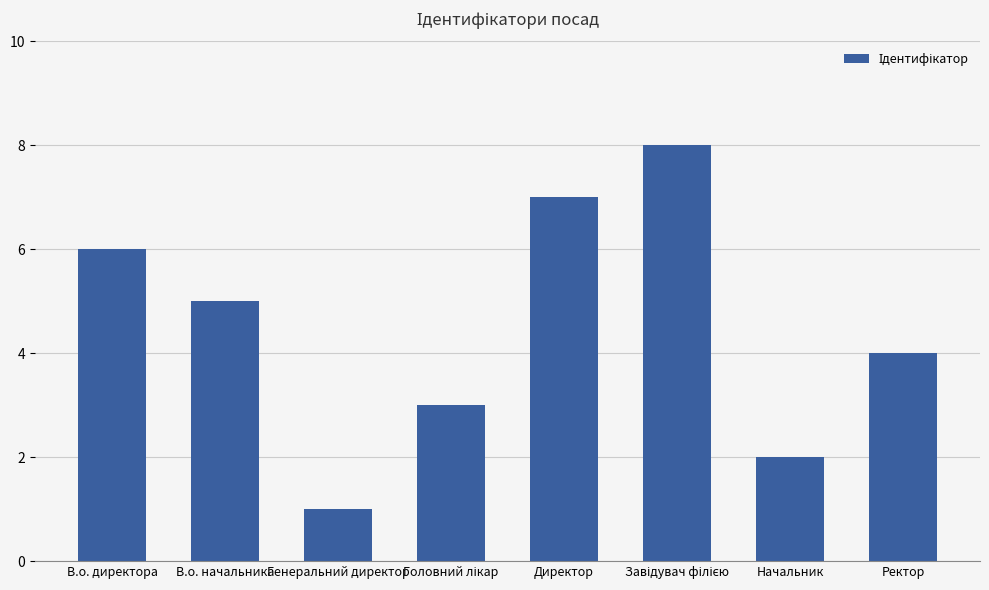

The chart shows a value of 4 at Ректор. True or false?

True